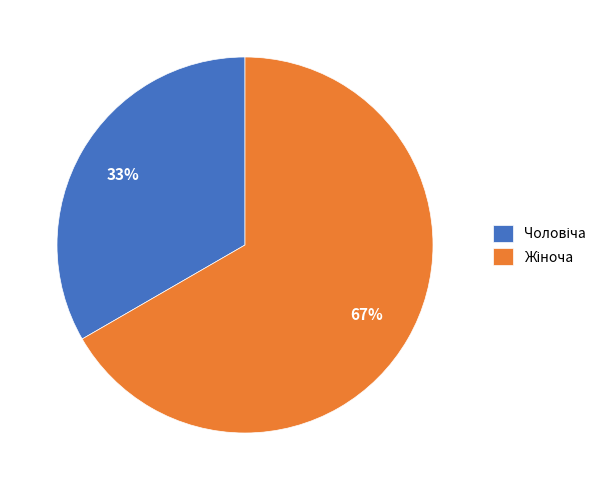

To the nearest percent, what is the average slice percentage?

50%